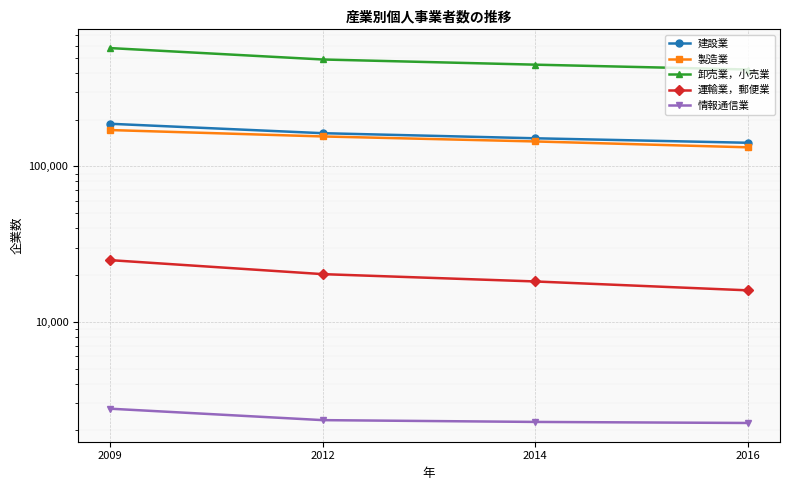

Which has a higher value, 2012 or 2014?

2012